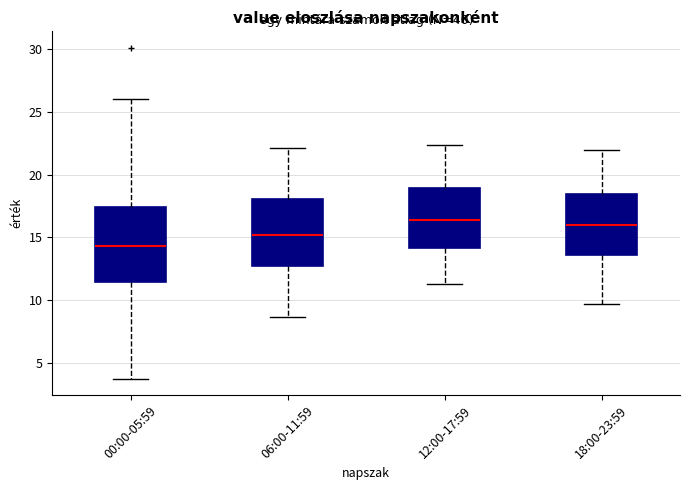

Reading left to right, read every box against the y-axis: the position of its median line, the range the box covers, and the ends of its whiskers. The values are not printed on the chart, so give them approximately, as read against the axis.

00:00-05:59: median 14.5, box 11.5 to 17.5, whiskers 3.5 to 26.0
06:00-11:59: median 15.0, box 12.5 to 18.0, whiskers 8.5 to 22.0
12:00-17:59: median 16.5, box 14.0 to 19.0, whiskers 11.5 to 22.5
18:00-23:59: median 16.0, box 13.5 to 18.5, whiskers 9.5 to 22.0